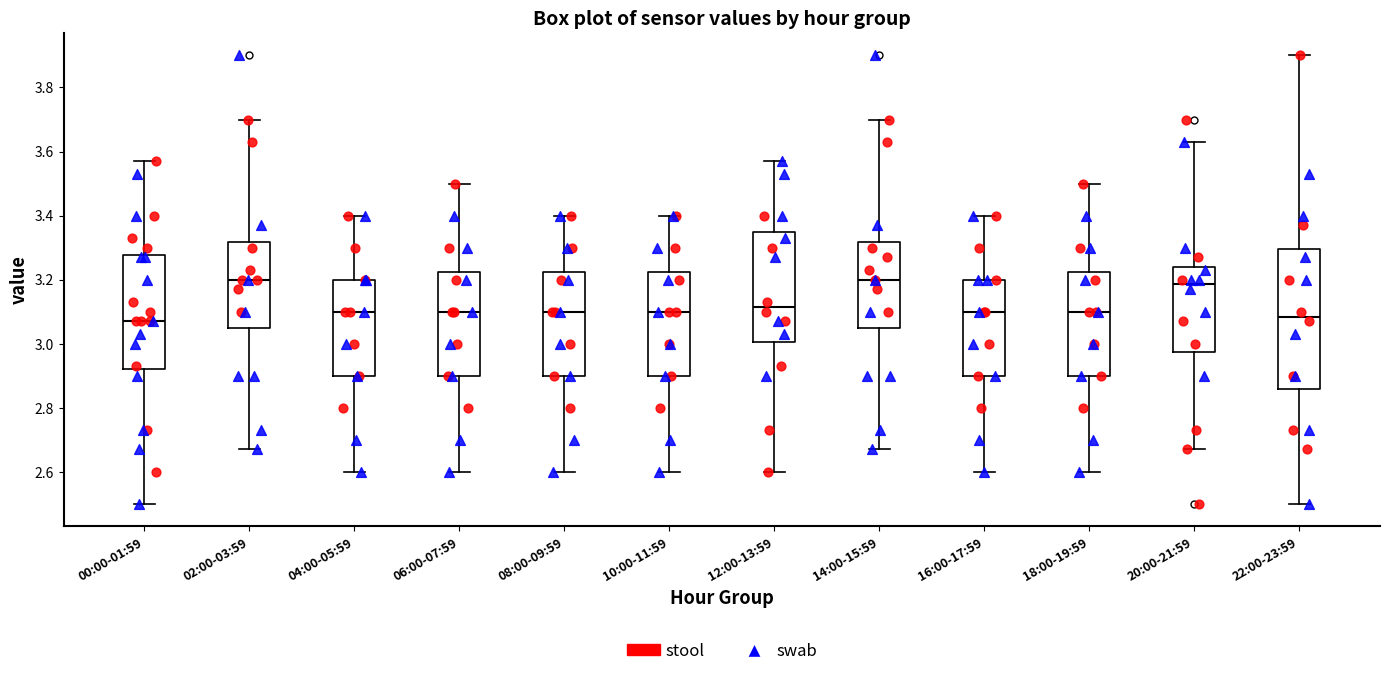

Reading left to right, read every box against the y-axis: the position of its median line, the range the box covers, and the ends of its whiskers. The values are not printed on the chart, so give them approximately, as read against the axis.

00:00-01:59: median 3.08, box 2.92 to 3.28, whiskers 2.50 to 3.58
02:00-03:59: median 3.20, box 3.06 to 3.32, whiskers 2.68 to 3.70
04:00-05:59: median 3.10, box 2.90 to 3.20, whiskers 2.60 to 3.40
06:00-07:59: median 3.10, box 2.90 to 3.22, whiskers 2.60 to 3.50
08:00-09:59: median 3.10, box 2.90 to 3.22, whiskers 2.60 to 3.40
10:00-11:59: median 3.10, box 2.90 to 3.22, whiskers 2.60 to 3.40
12:00-13:59: median 3.12, box 3.00 to 3.34, whiskers 2.60 to 3.58
14:00-15:59: median 3.20, box 3.06 to 3.32, whiskers 2.68 to 3.70
16:00-17:59: median 3.10, box 2.90 to 3.20, whiskers 2.60 to 3.40
18:00-19:59: median 3.10, box 2.90 to 3.22, whiskers 2.60 to 3.50
20:00-21:59: median 3.18, box 2.98 to 3.24, whiskers 2.68 to 3.64
22:00-23:59: median 3.08, box 2.86 to 3.30, whiskers 2.50 to 3.90